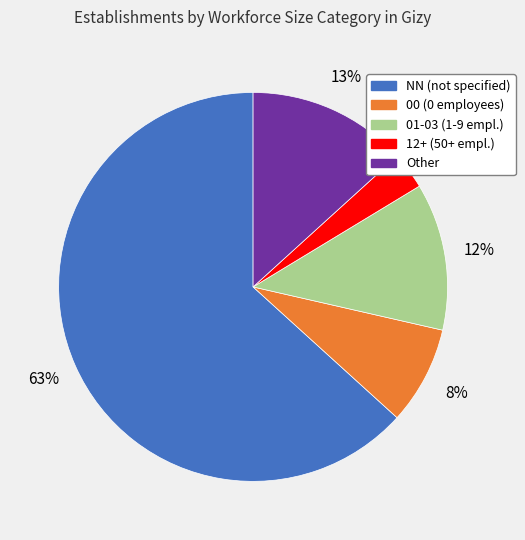

Count the number of slices in the pie.

5